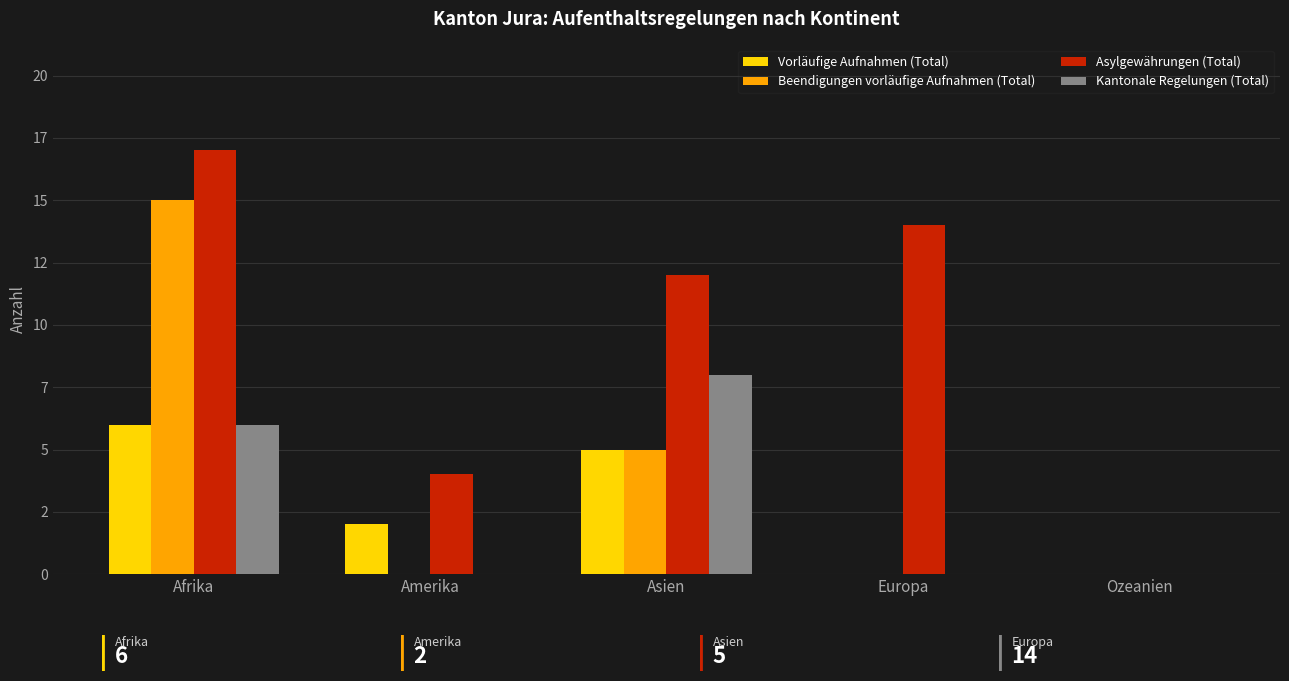

Reading right to left, what are all the values shown in this chart?

Vorläufige Aufnahmen (Total): Ozeanien=0	Europa=0	Asien=5	Amerika=2	Afrika=6
Beendigungen vorläufige Aufnahmen (Total): Ozeanien=0	Europa=0	Asien=5	Amerika=0	Afrika=15
Asylgewährungen (Total): Ozeanien=0	Europa=14	Asien=12	Amerika=4	Afrika=17
Kantonale Regelungen (Total): Ozeanien=0	Europa=0	Asien=8	Amerika=0	Afrika=6